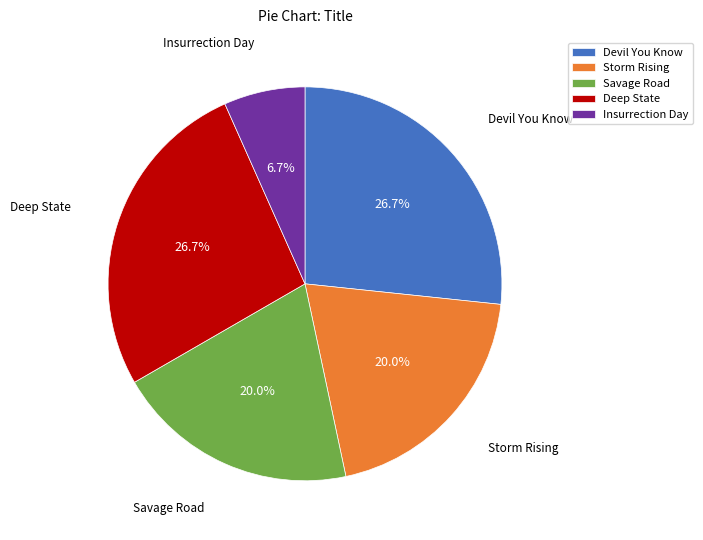

Approximately how many times larger is the value at Devil You Know compared to Storm Rising?

1.3